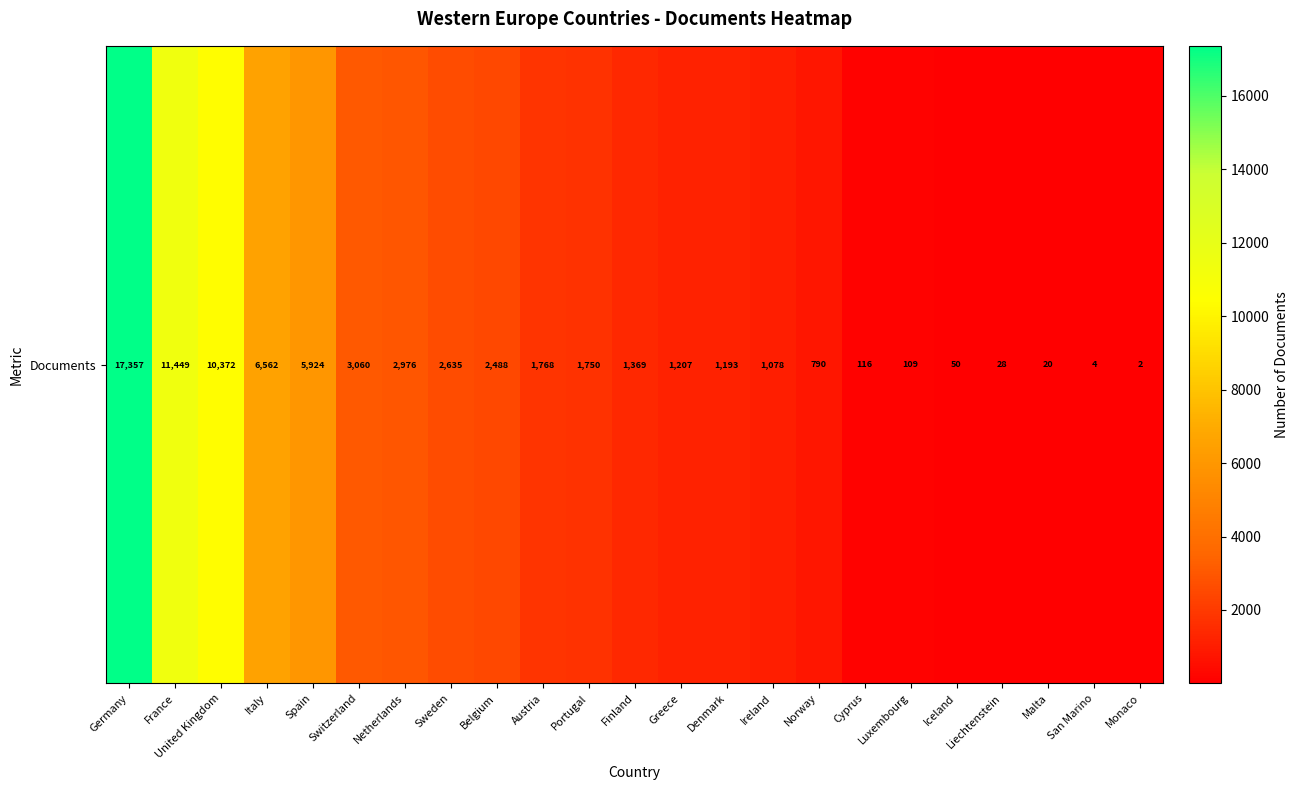

What is the difference between the values at United Kingdom and Austria?

8604